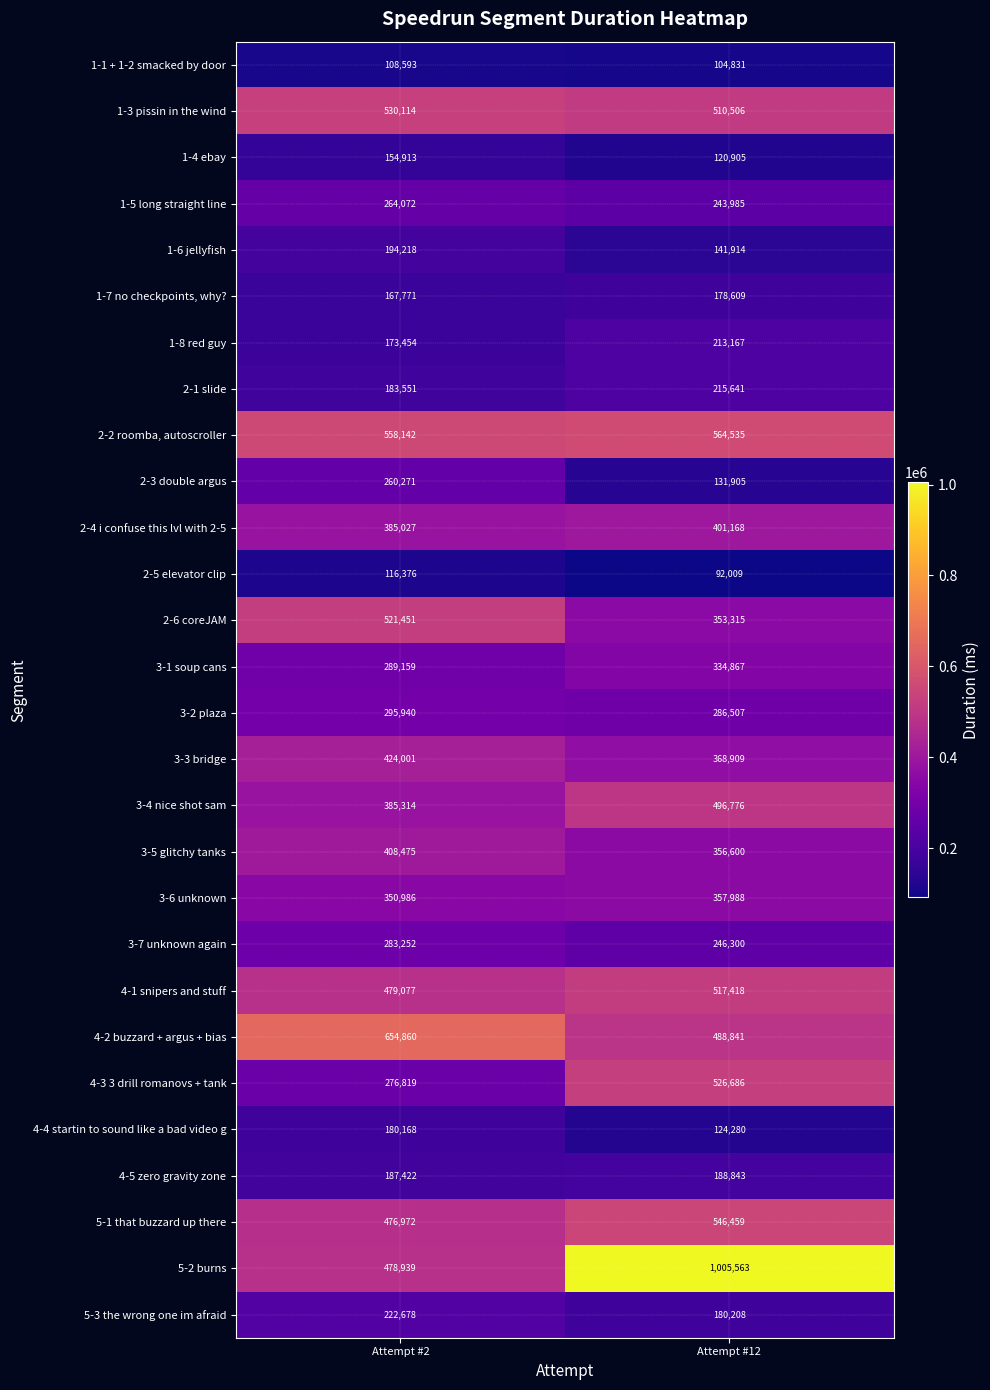

What is the approximate value of 4-4 startin to sound like a bad video g at Attempt #2, to the nearest 50?

180150